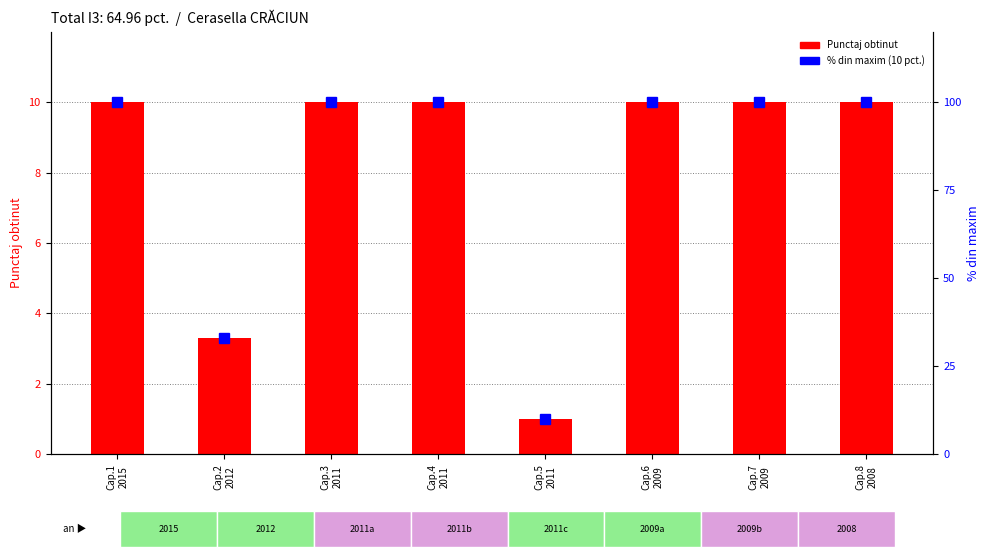

At which category is the sum across all series the highest?

Cap.1
2015